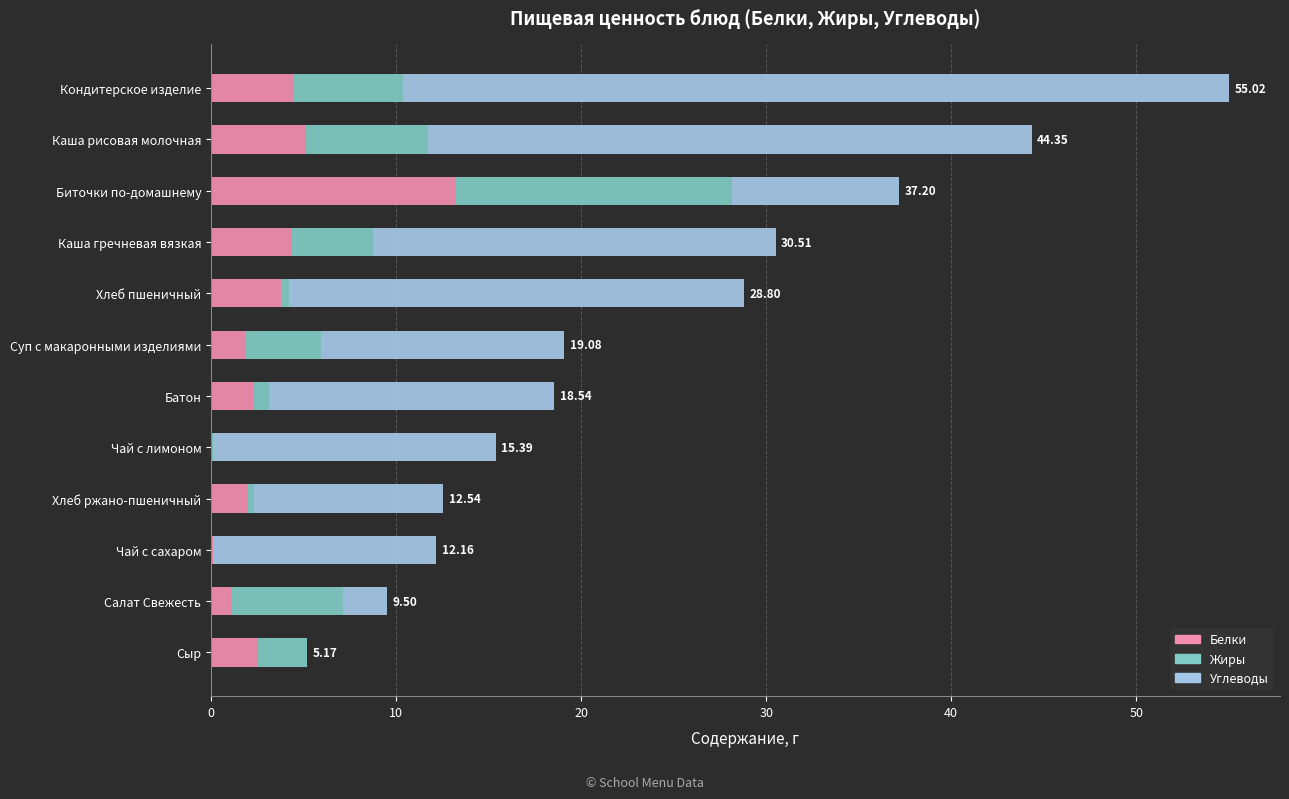

At which category is the sum across all series the highest?

Кондитерское изделие